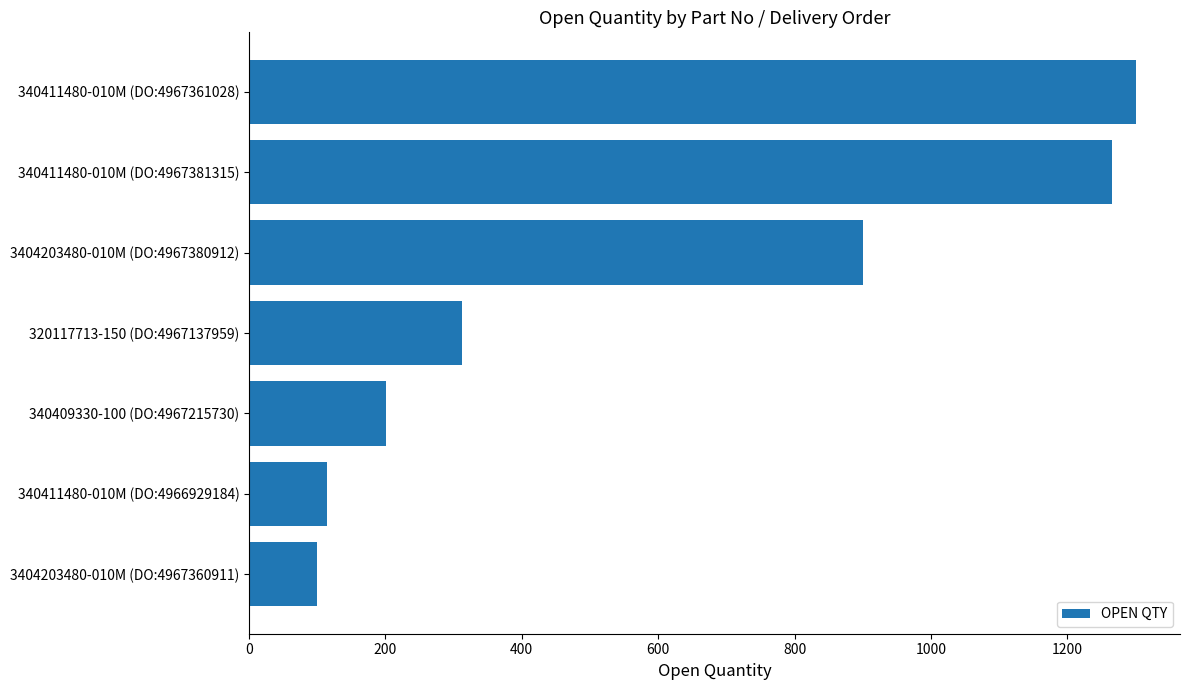

Which category has the highest value across all series?

340411480-010M (DO:4967361028)